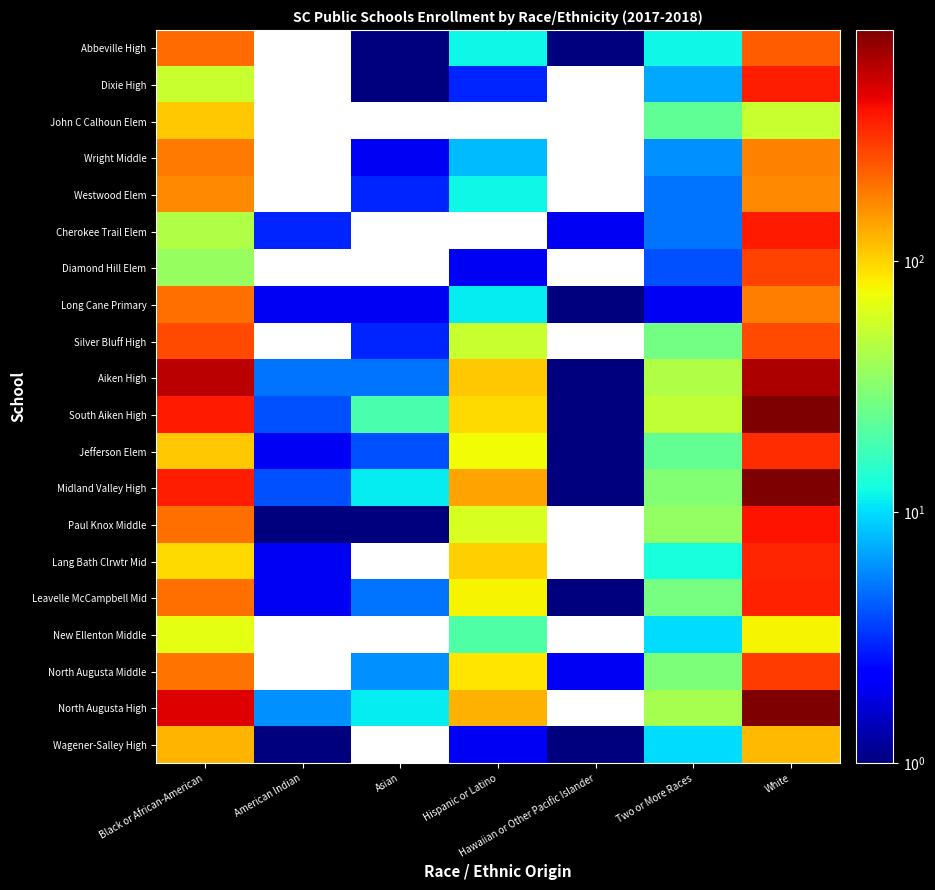

Is the value of Aiken High at Two or More Races greater than the value of Dixie High at Black or African-American?

No